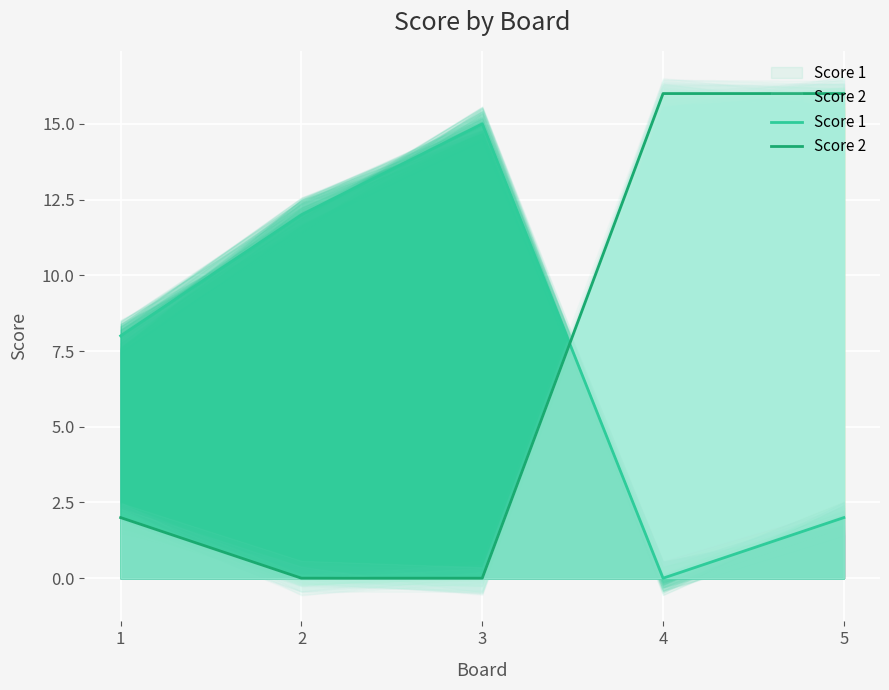

Is it true that Score 1 equals 15 at 3?

True